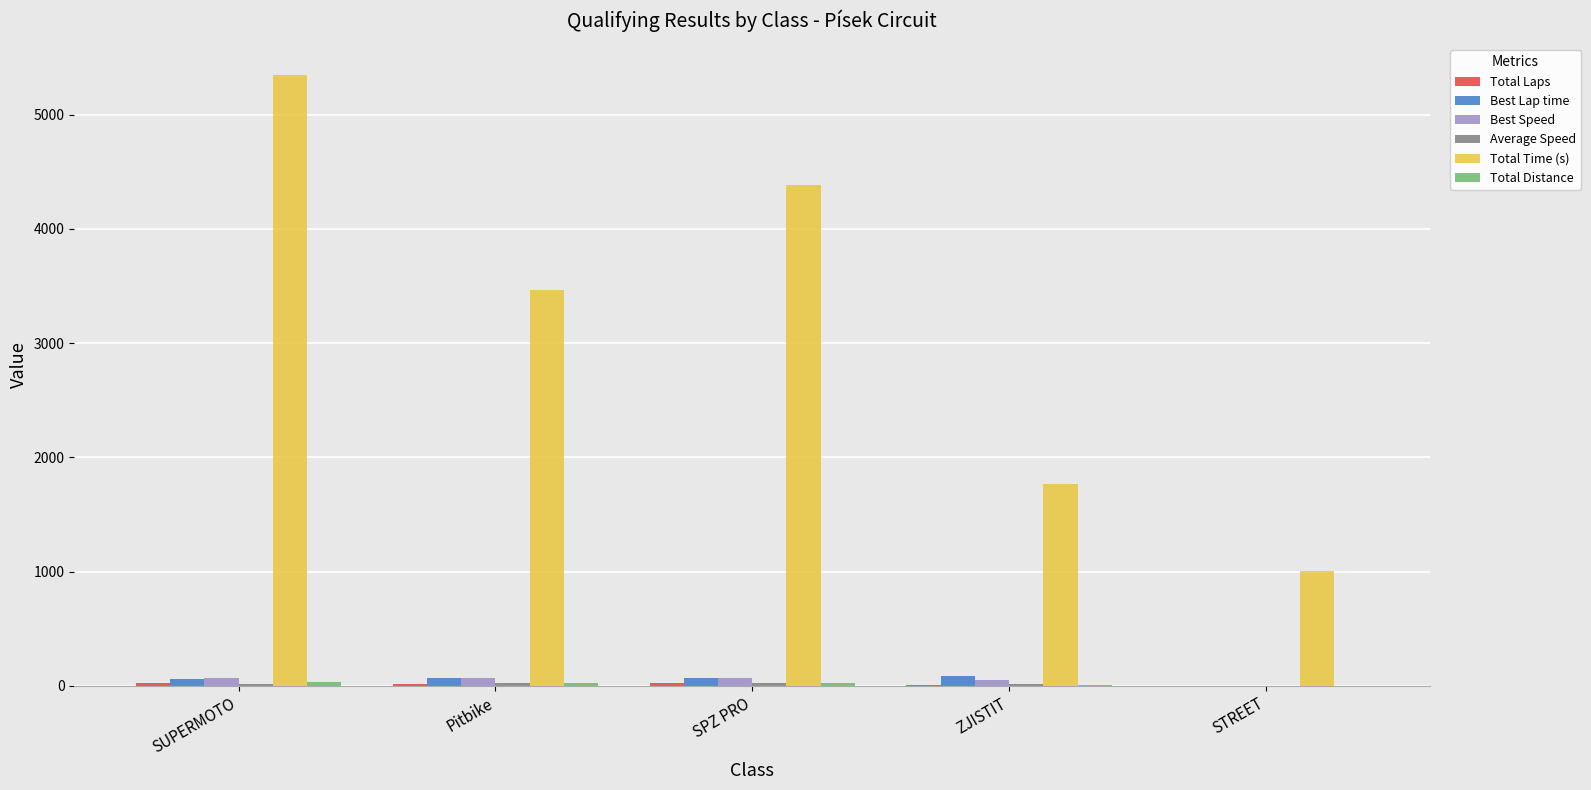

Which series changed the most between ZJISTIT and STREET?

Total Time (s)